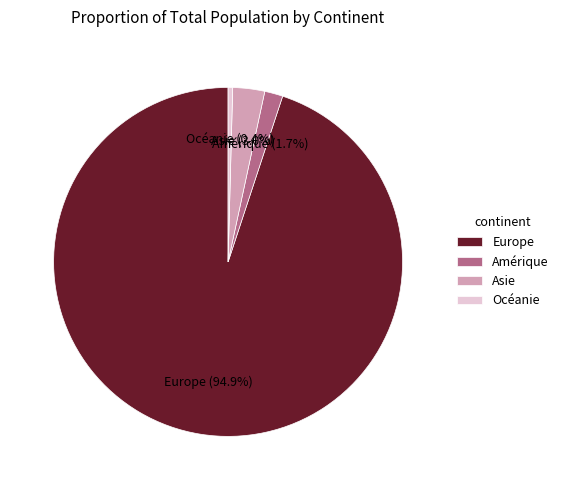

Does Europe represent more than half of the total?

Yes